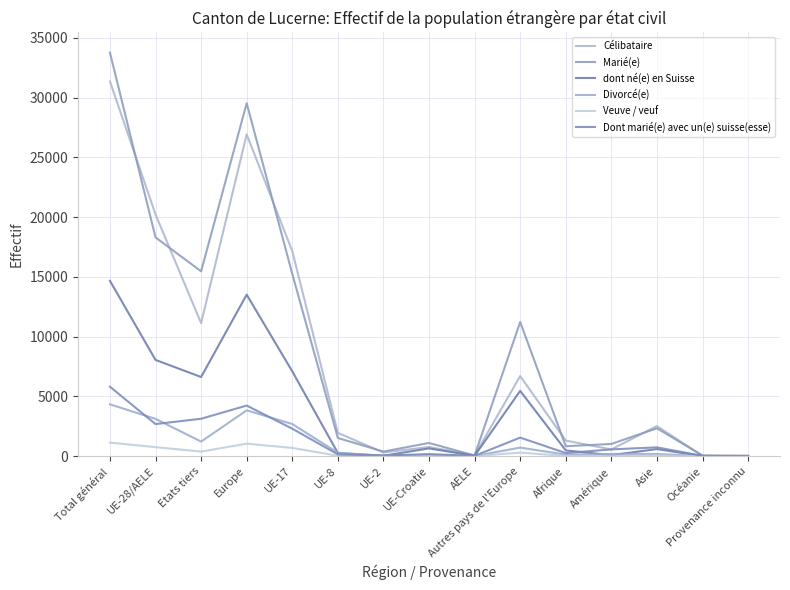

True or false: Marié(e) and Dont marié(e) avec un(e) suisse(esse) intersect in this chart.

False